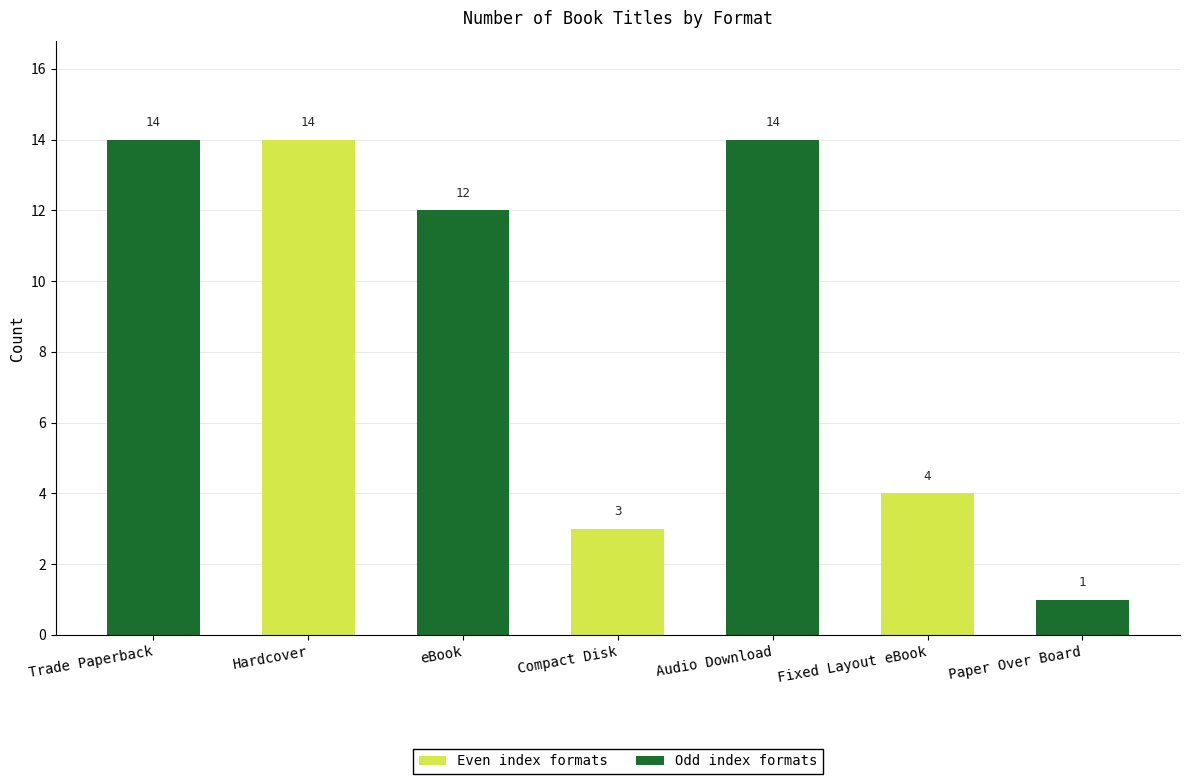

What is the label of the 2nd bar from the right?

Fixed Layout eBook